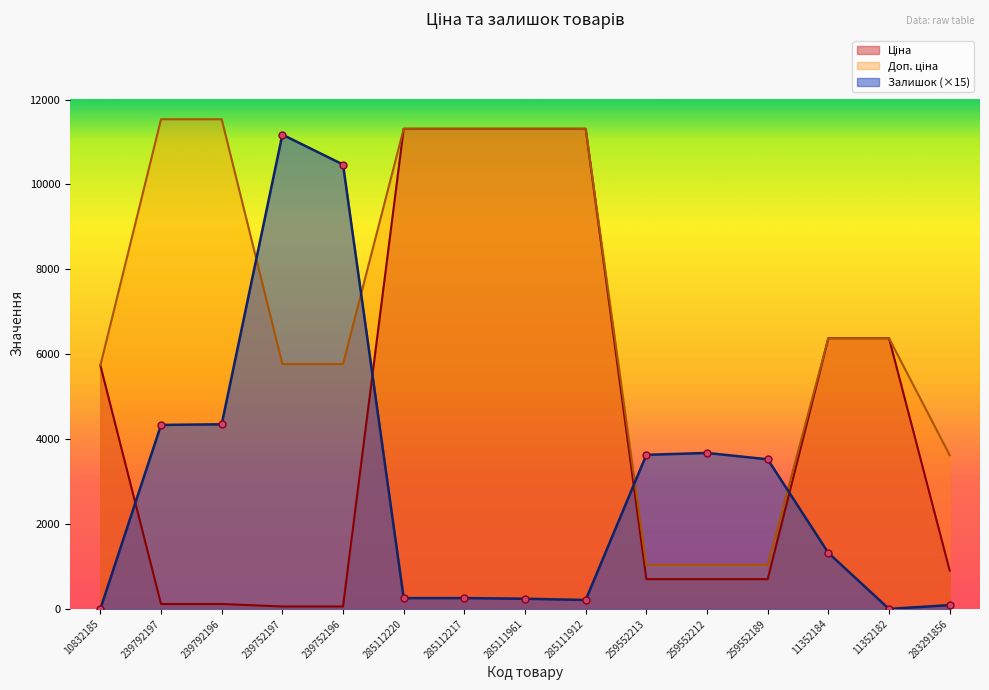

How many times do Ціна and Залишок cross each other?

4